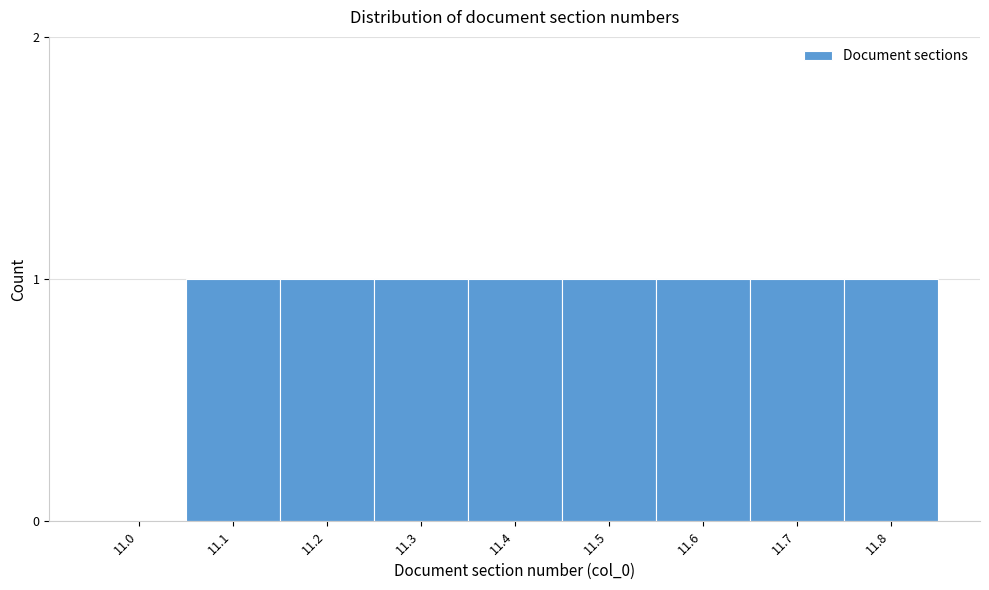

Reading left to right, list all the values displayed in this chart.

11.0=0	11.1=1	11.2=1	11.3=1	11.4=1	11.5=1	11.6=1	11.7=1	11.8=1